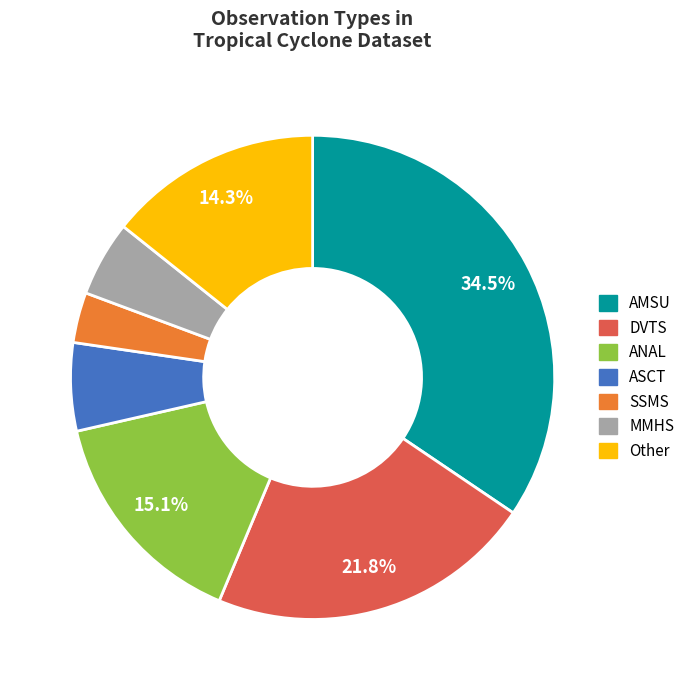

What is the ratio of the value at SSMS to the value at MMHS?

0.7